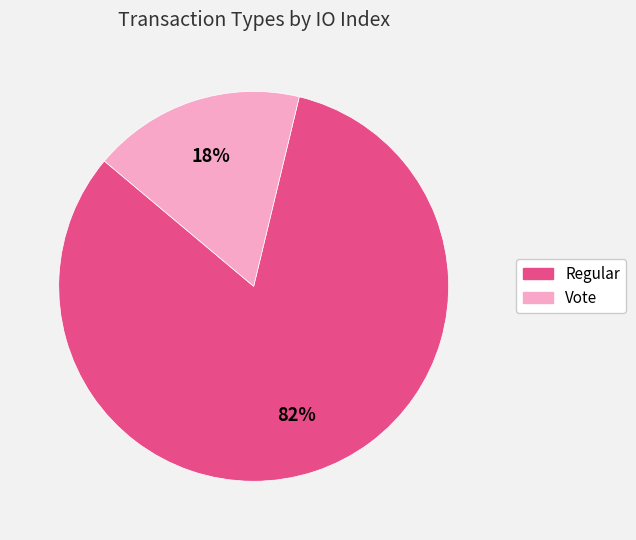

To the nearest percent, what portion does Regular represent?

82%